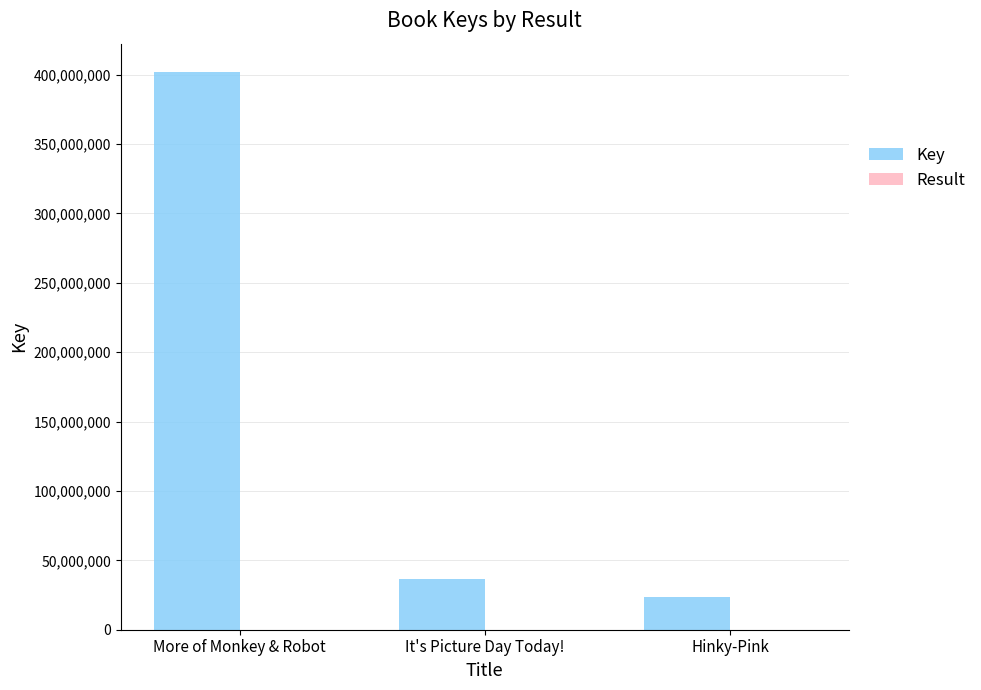

At which label is Key closest to 212855624?

It's Picture Day Today!